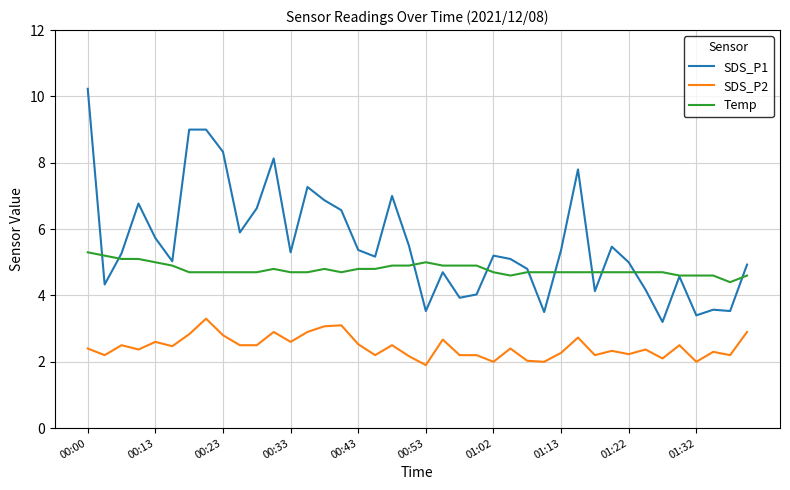

Which series has the widest spread of values?

SDS_P1